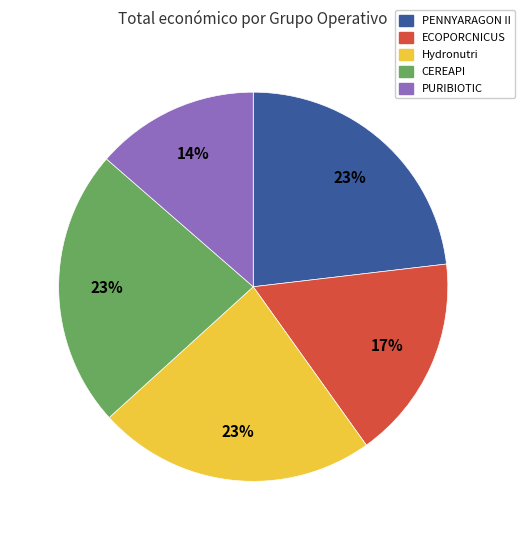

Combined, do PENNYARAGON II and PURIBIOTIC account for over 50%?

No